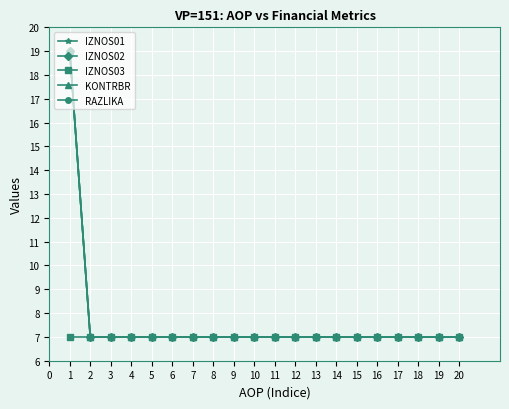

At how many categories does at least one series exceed 12?

1